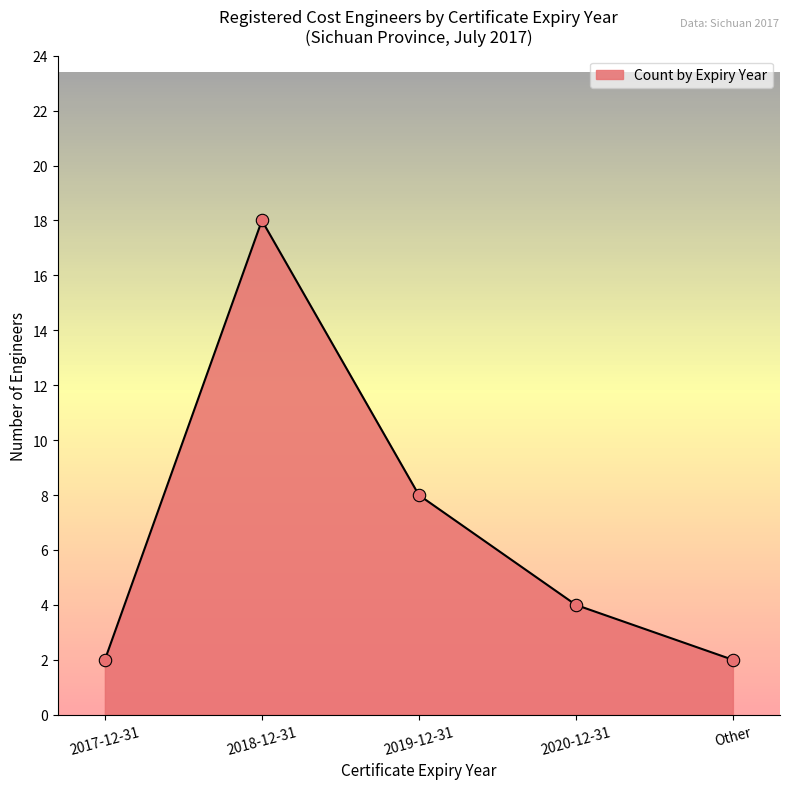

Approximately how many times larger is the value at 2018-12-31 compared to 2019-12-31?

2.2